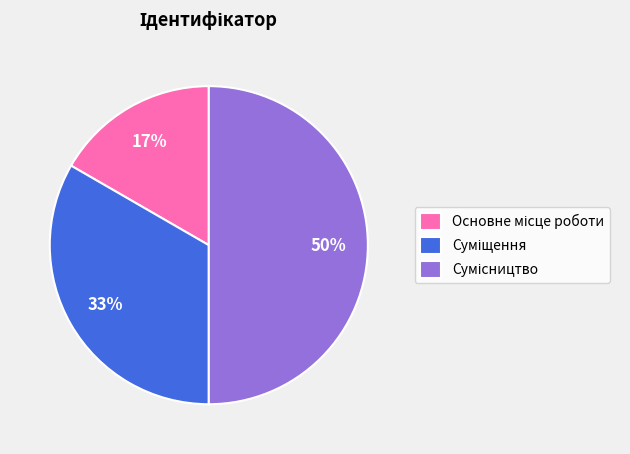

To the nearest percent, what is the average slice percentage?

33%